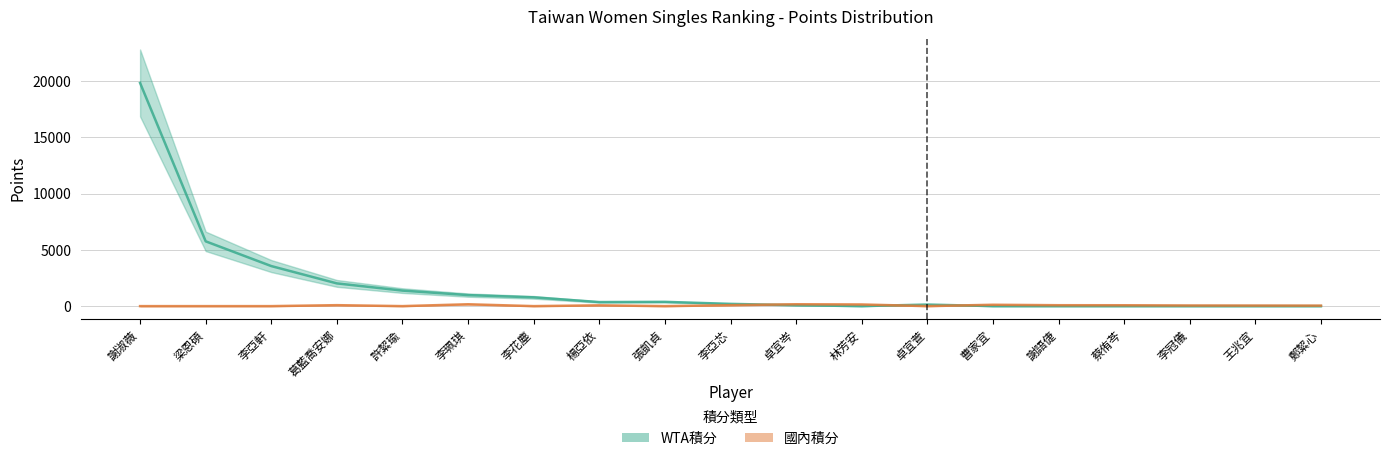

Which category has the highest value across all series?

謝淑薇